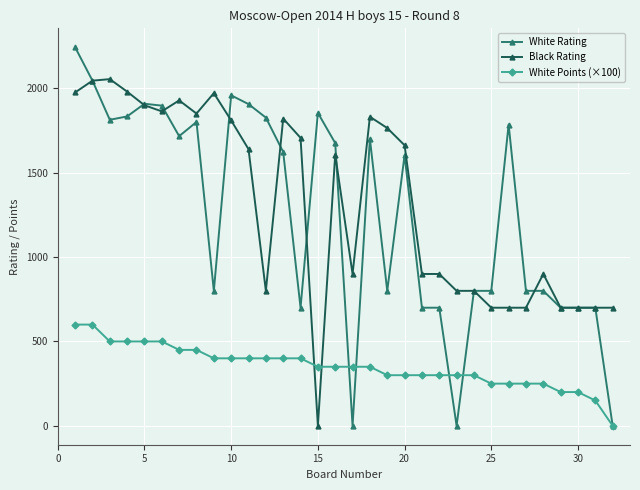

After their last crossing, which series has the higher values: Black Rating or White Points (×100)?

Black Rating